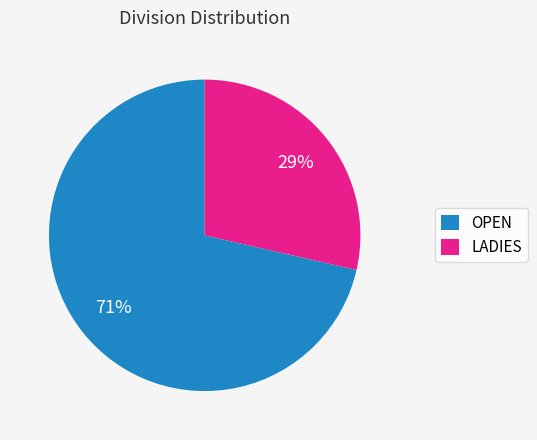

Rank the categories by value from lowest to highest.

LADIES, OPEN